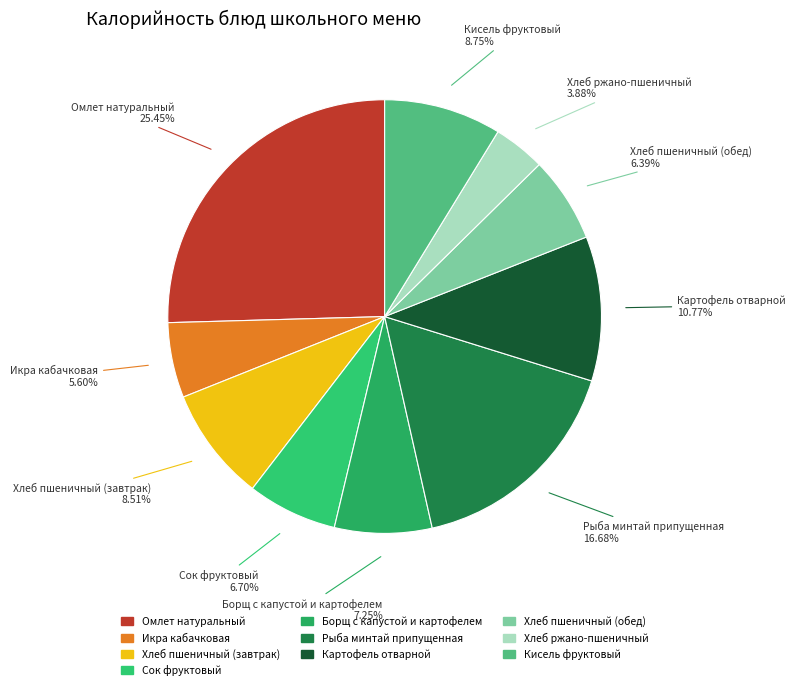

The Рыба минтай припущенная slice represents 29% of the pie. True or false?

False